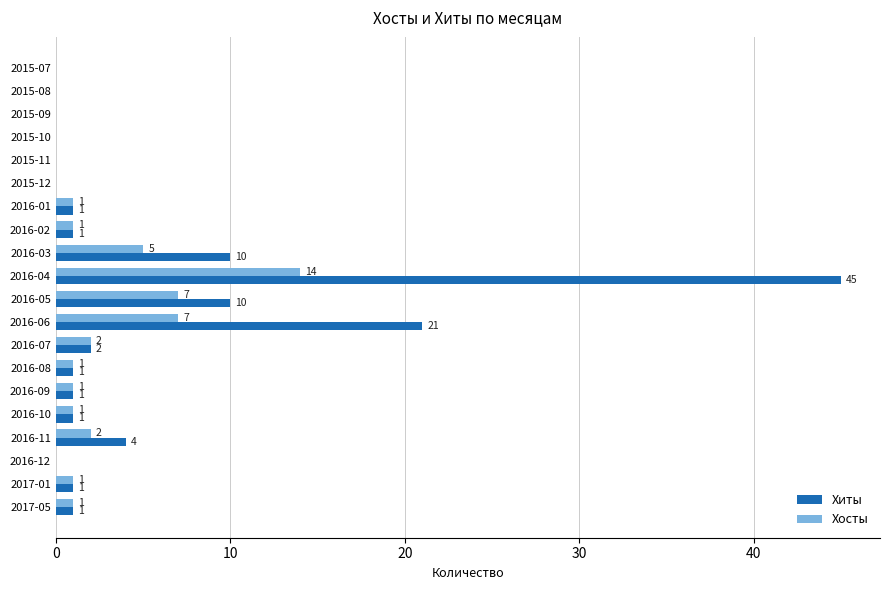

The value of Хиты at 2016-04 is 59. True or false?

False